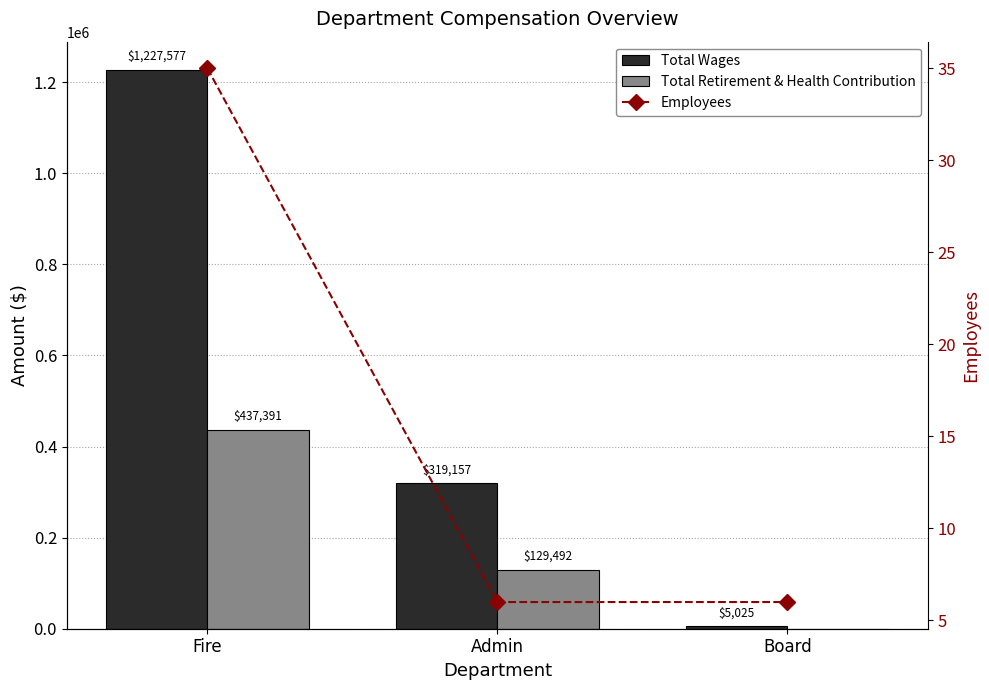

What is the highest value of the Employees series?

35